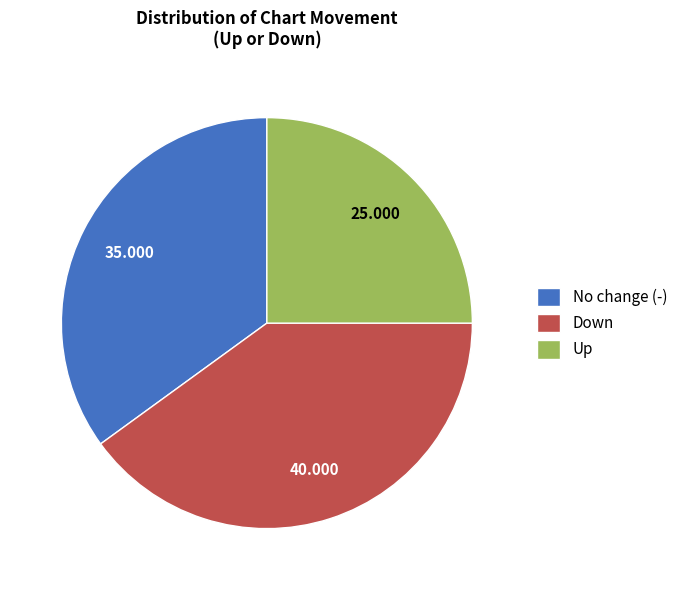

Which has a higher value, Down or Up?

Down